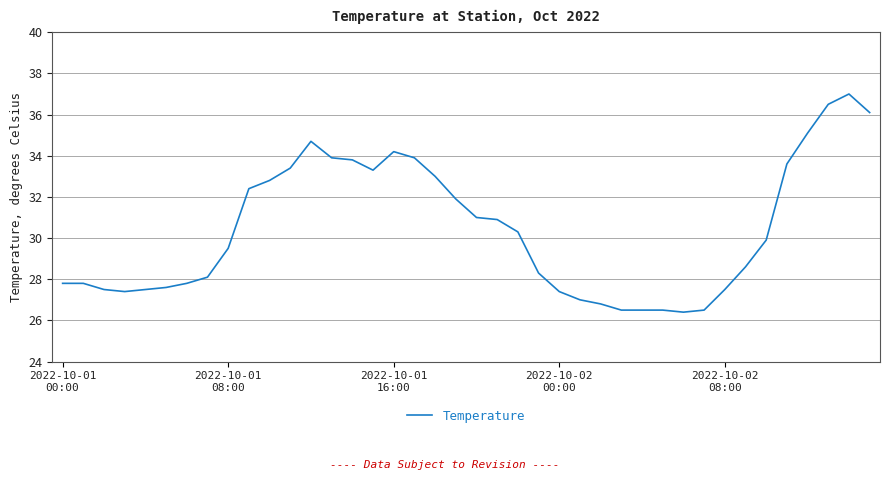

What is the smallest value displayed?

26.4